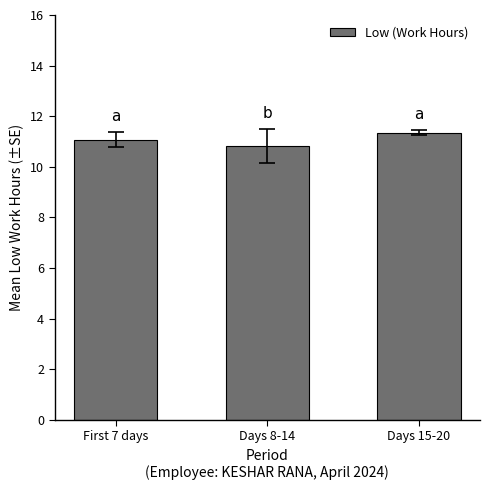

Reading left to right, what are all the values shown in this chart?

First 7 days=11.1	Days 8-14=10.8	Days 15-20=11.4